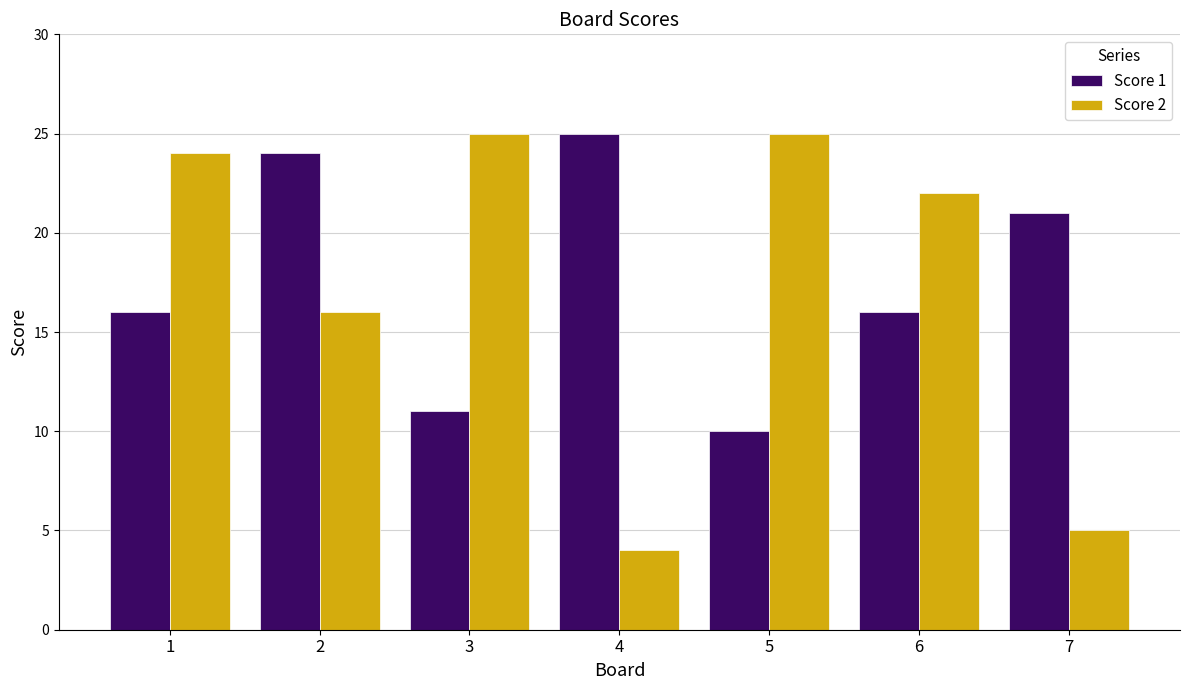

Rank the series at 5 from highest to lowest value.

Score 2, Score 1